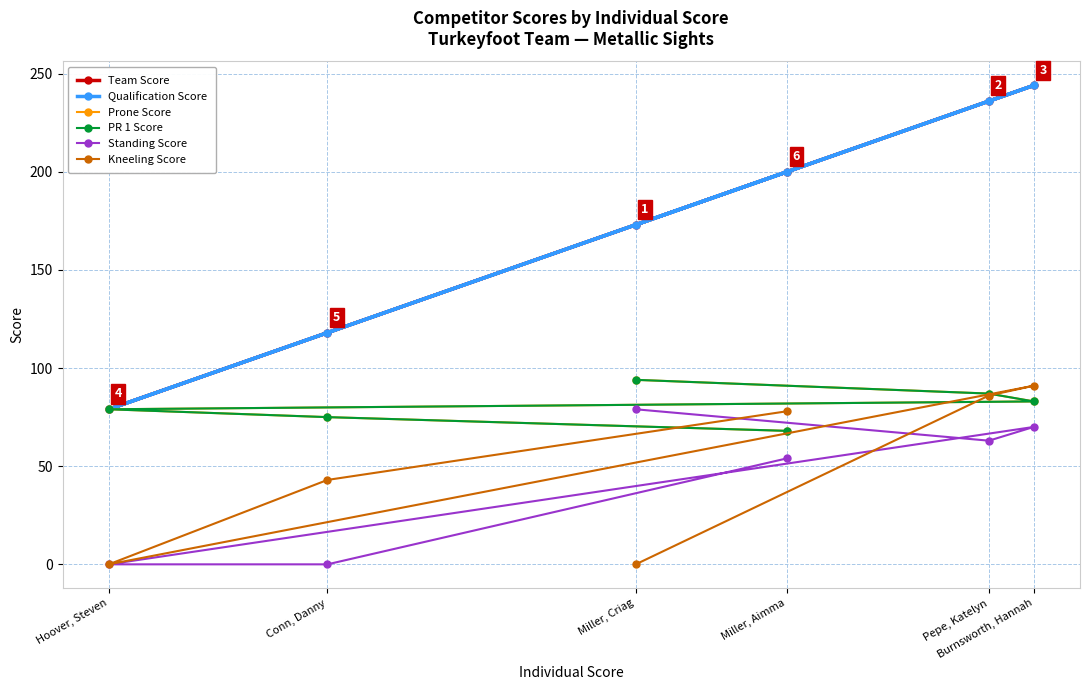

True or false: Kneeling Score and Team Score cross at least once.

False